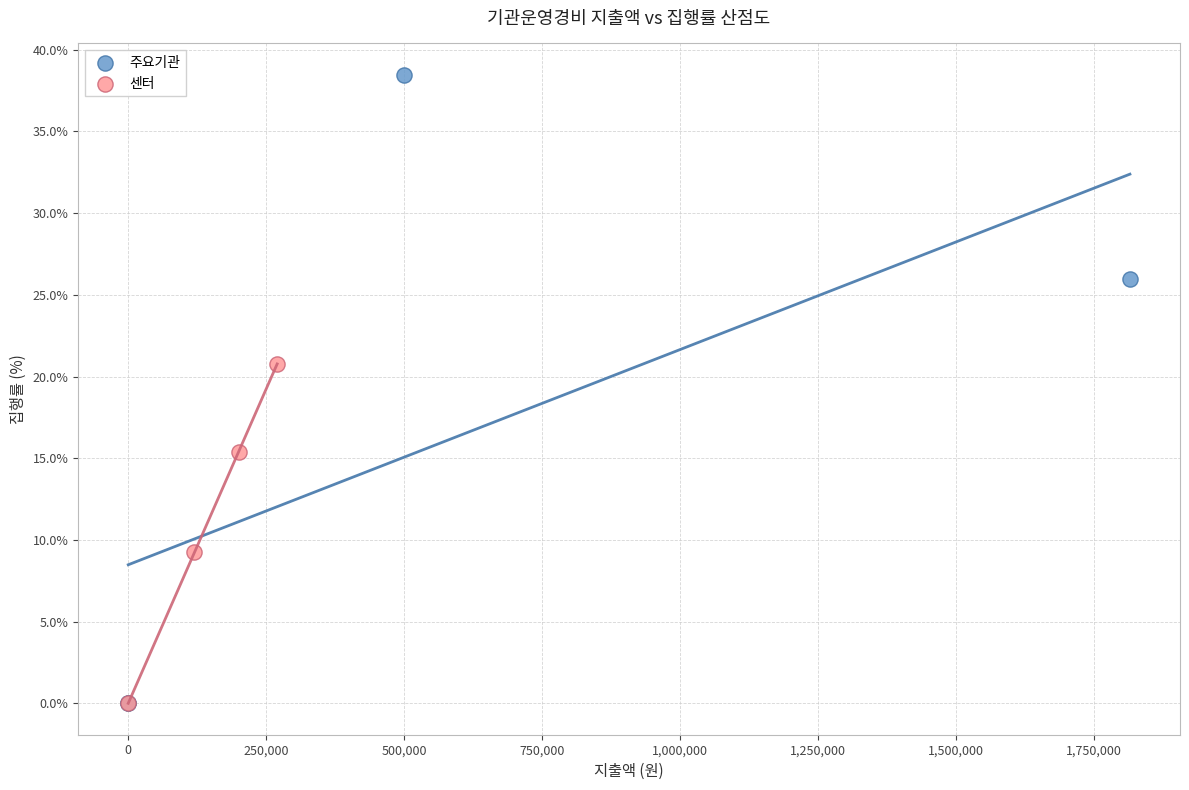

Which series has the widest spread of Y values?

주요기관